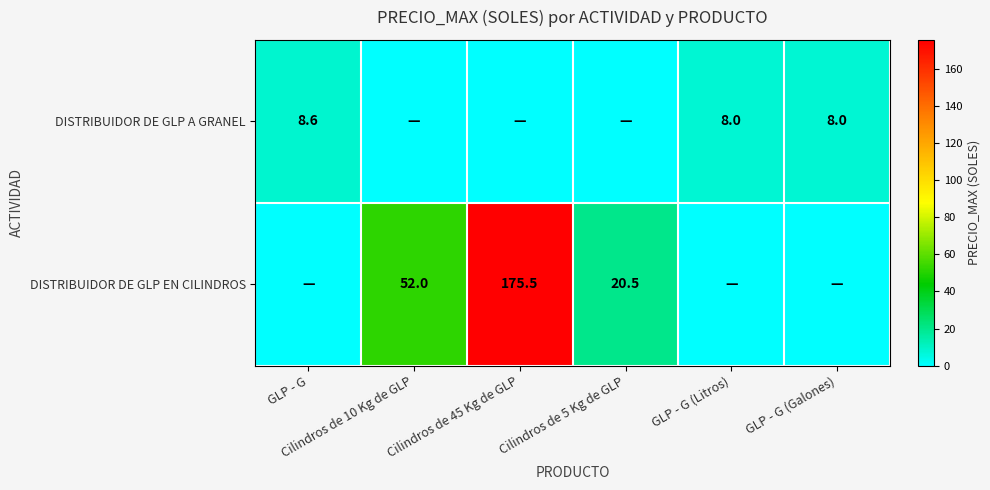

What is the total value across all series at GLP - G?

8.6